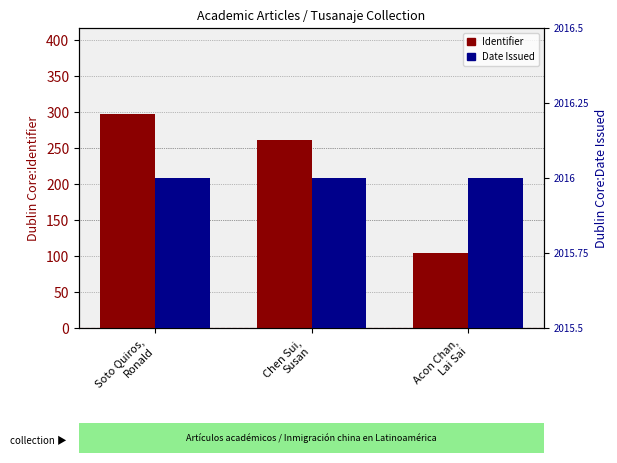

What is the approximate value of Identifier at Soto Quiros,
Ronald, to the nearest 5?

300